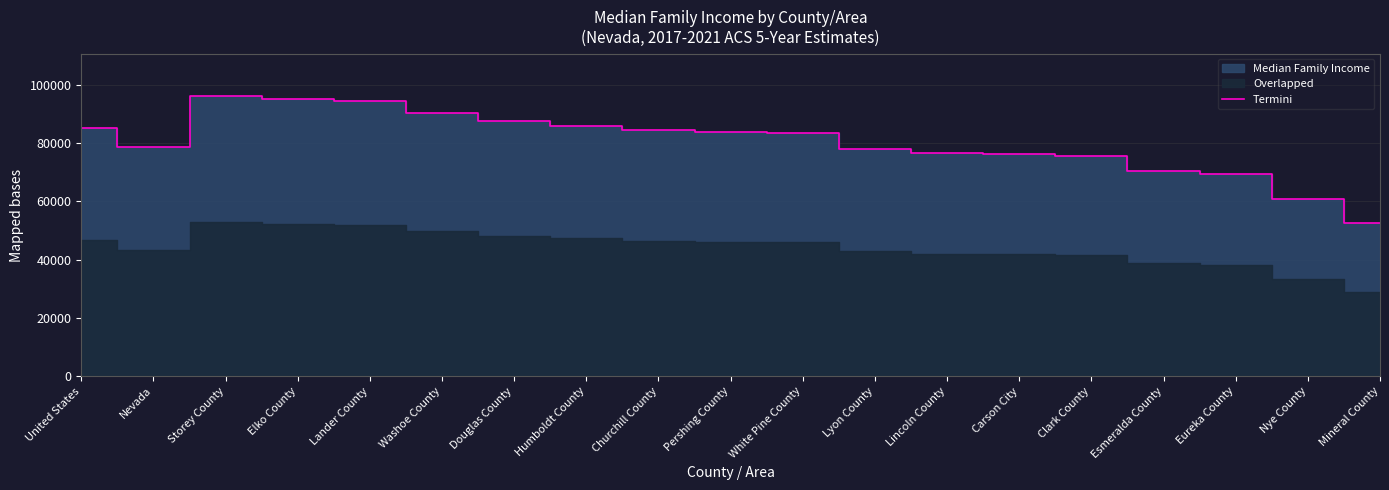

How many data points are above 83529?

9